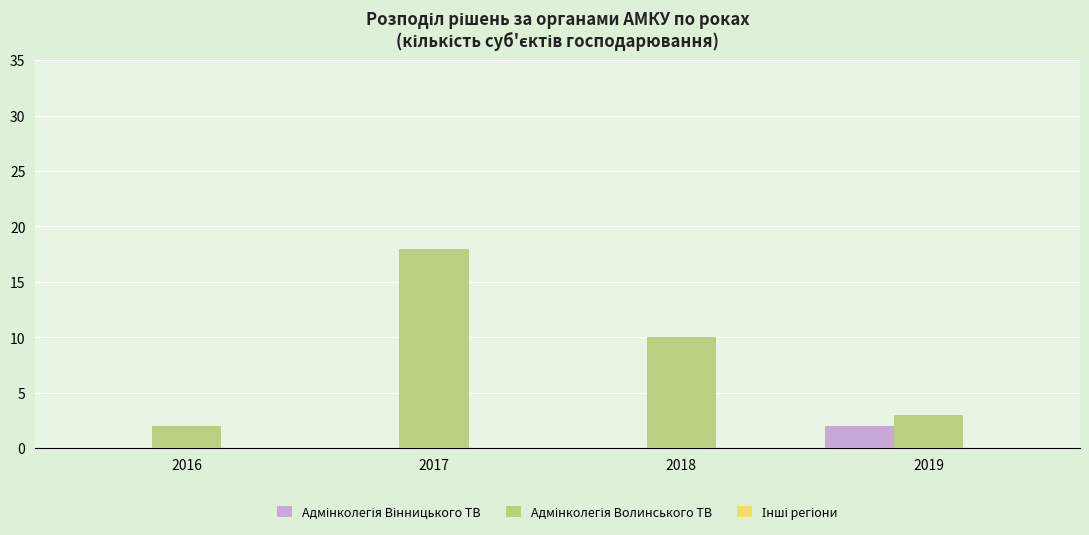

What is the total value across all series at 2018?

10